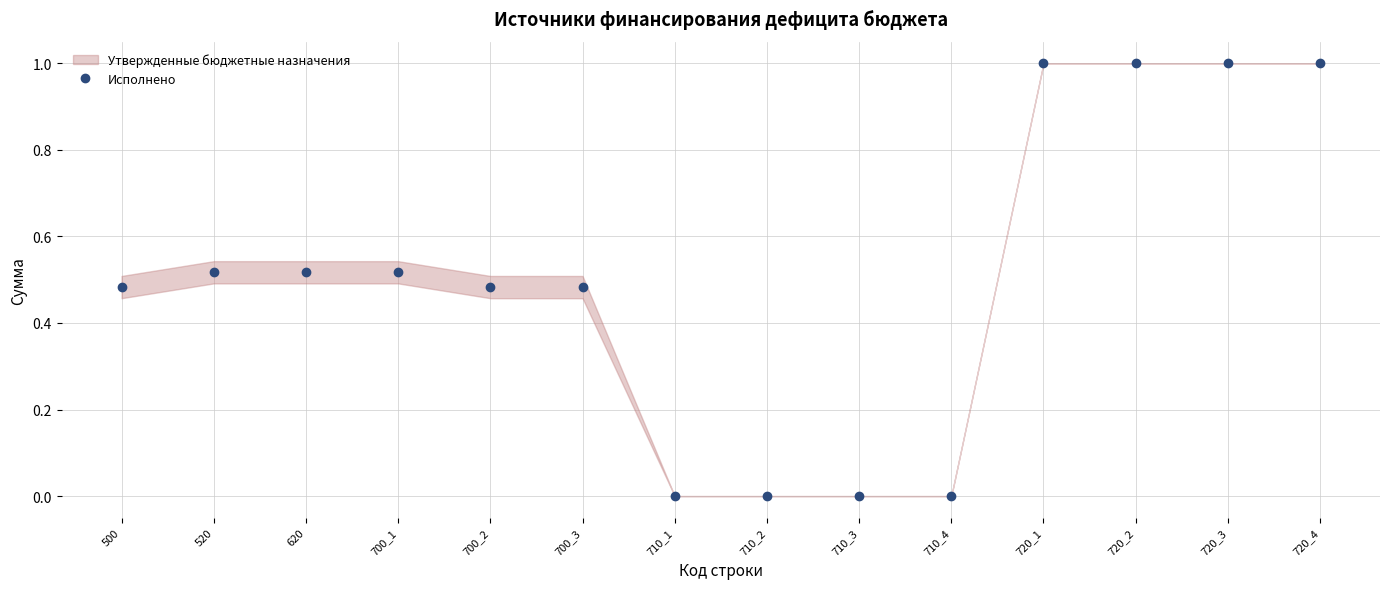

Is it true that the value at 700_3 is 0.7?

False